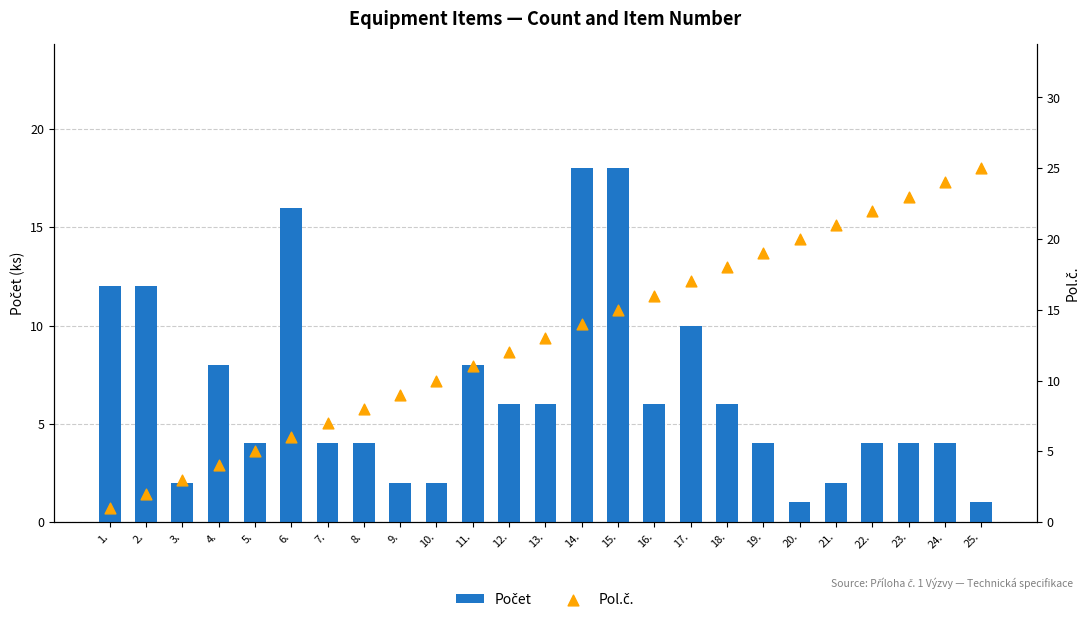

Which series has the largest total across all categories?

Pol.č.